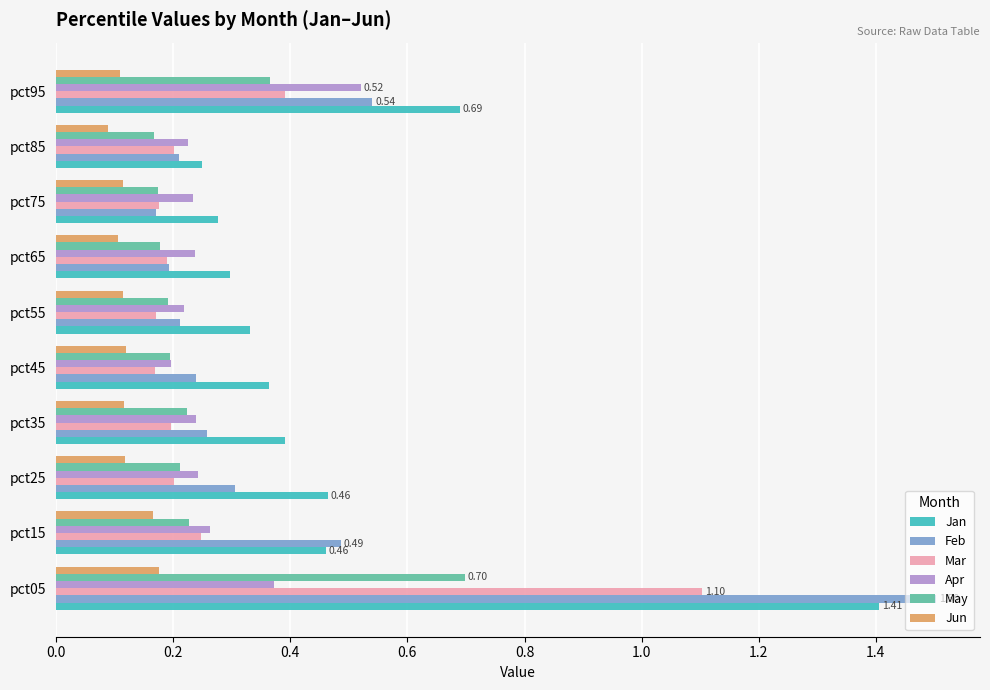

What is the sum of all Feb values?

4.1